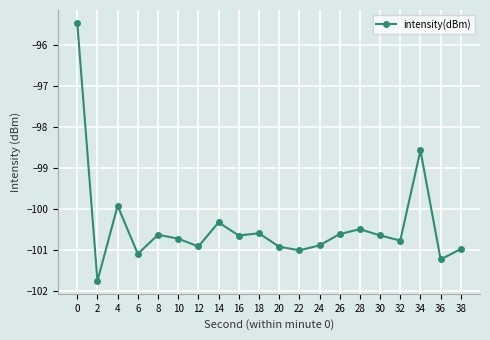

True or false: there are more than 1 points higher than both neighbors.

True